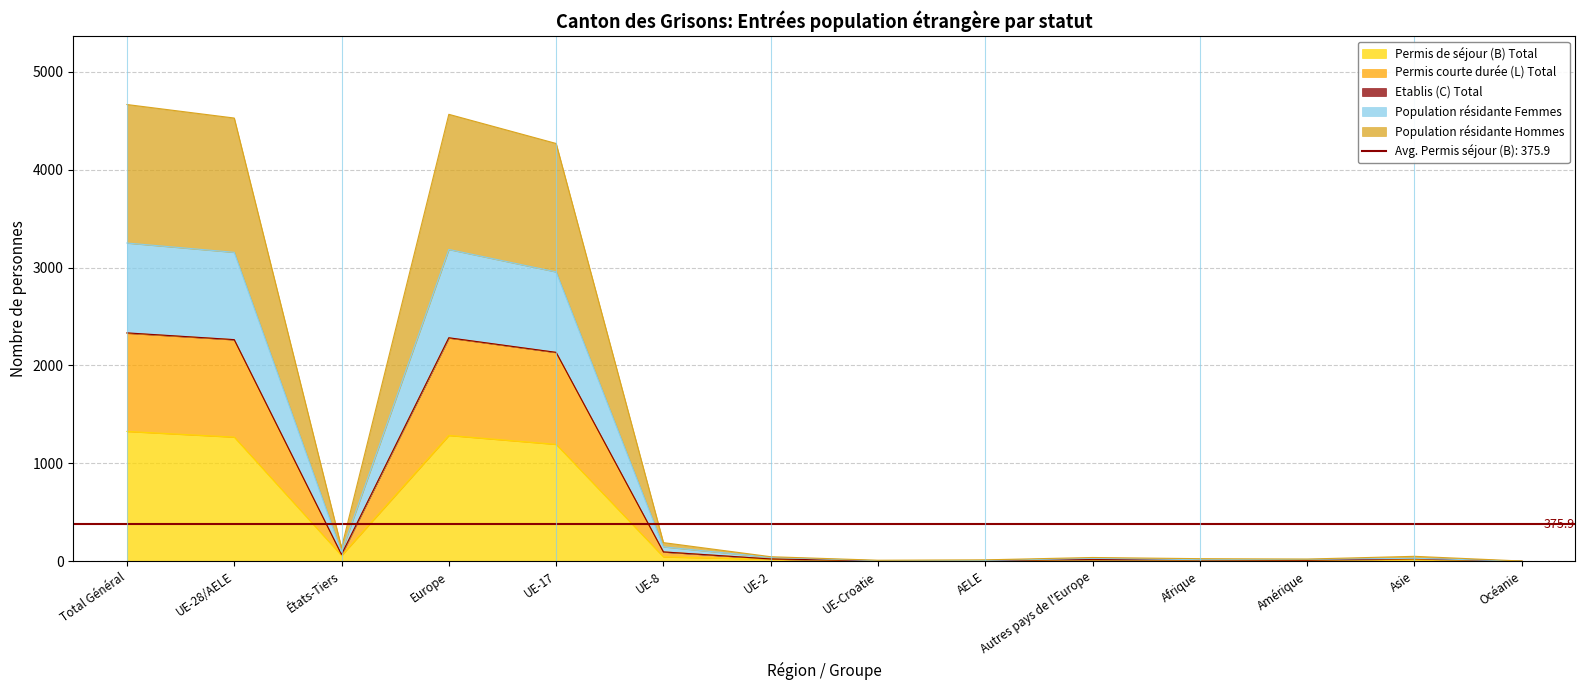

True or false: Permis de séjour (B) Total and Permis courte durée (L) Total intersect in this chart.

False